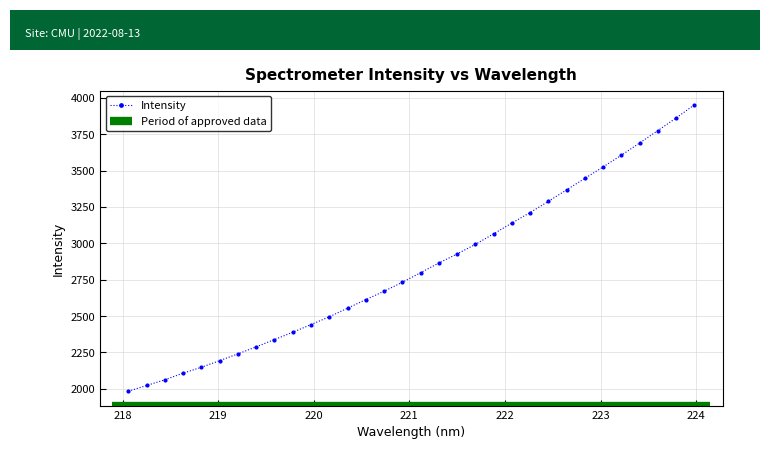

Which label corresponds to the smallest value in the chart?

218.0596